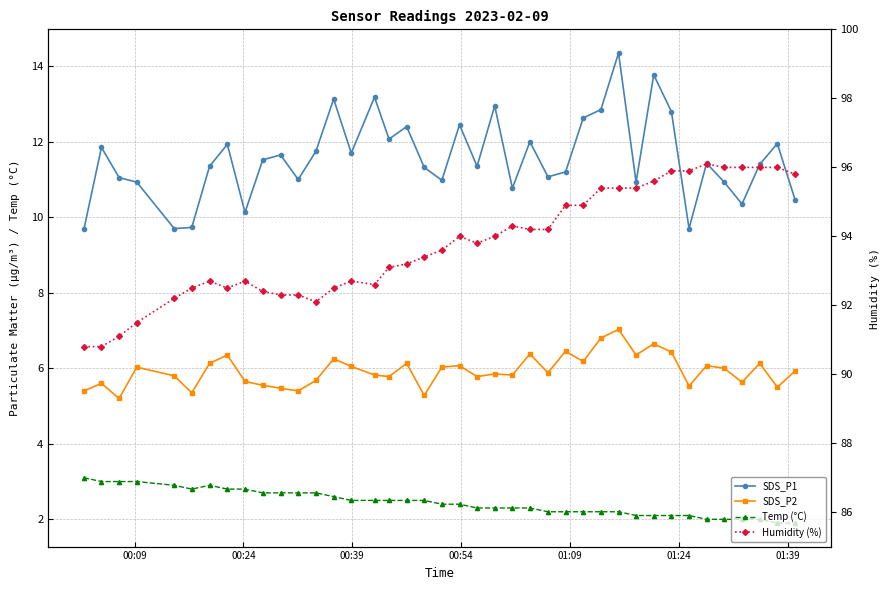

True or false: Temp (°C) and SDS_P1 cross at least once.

False